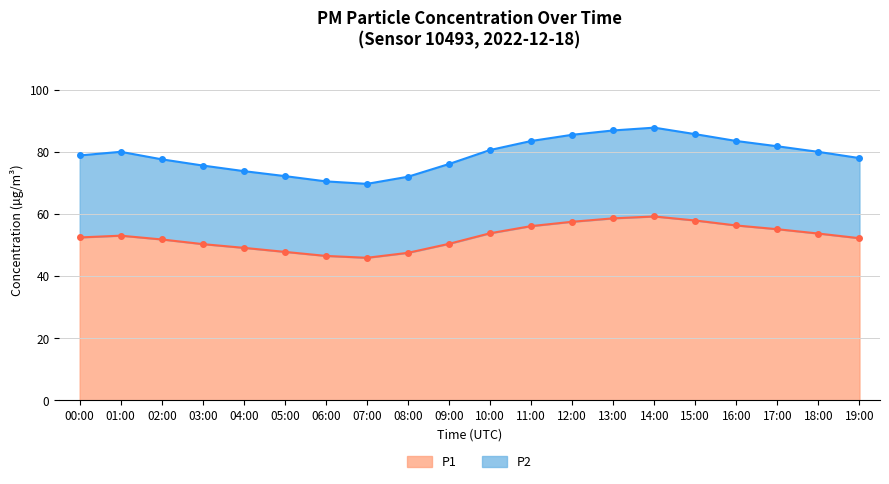

Does the chart display data point markers on the line(s)?

Yes